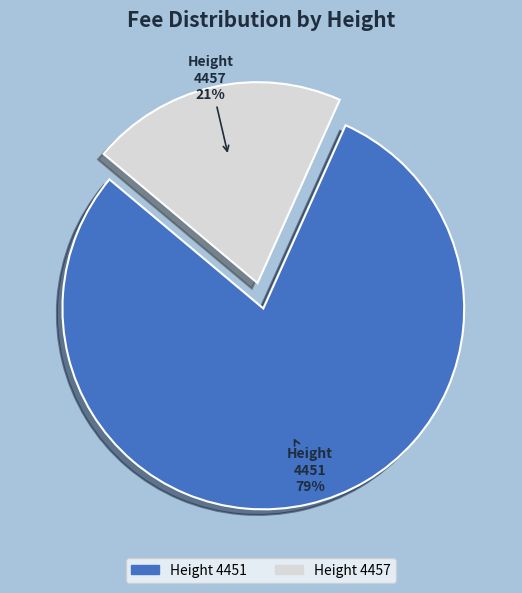

To the nearest percent, what portion does 4451 represent?

79%